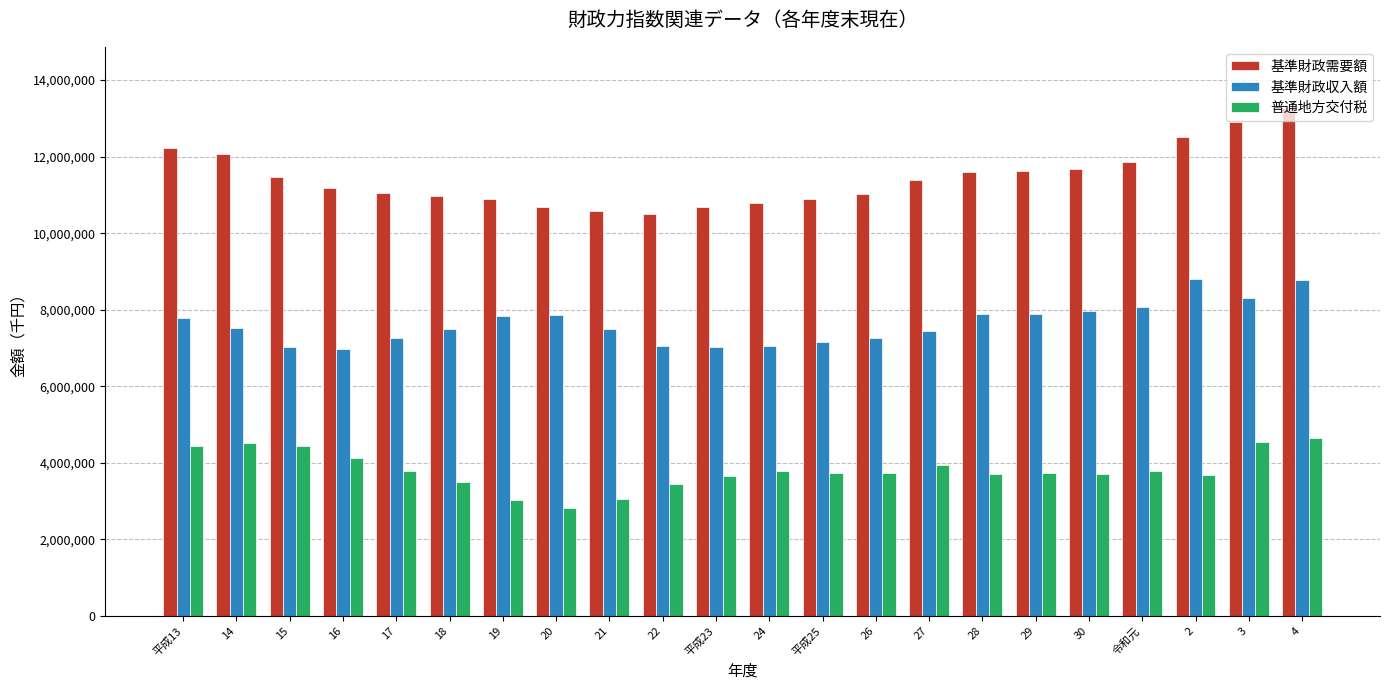

What is the minimum value for 普通地方交付税?

2824385